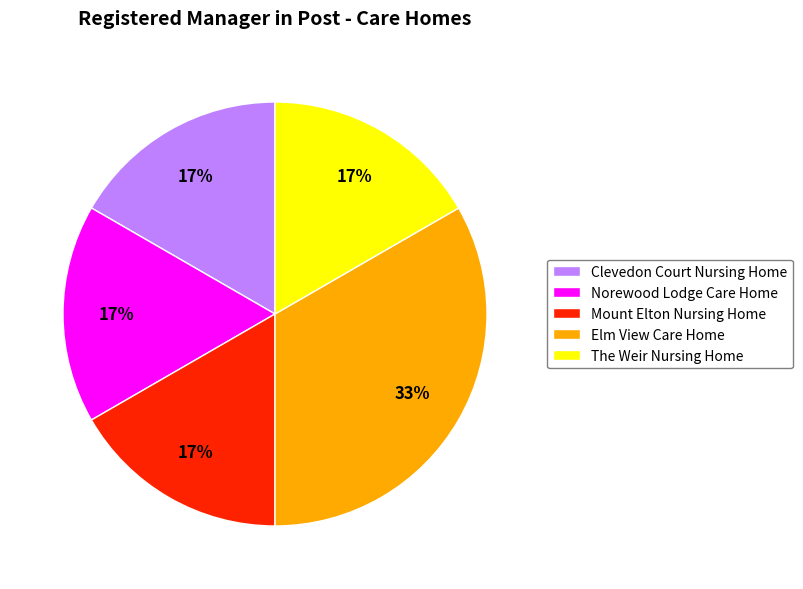

To the nearest percent, what percentage of the pie is Elm View Care Home?

33%